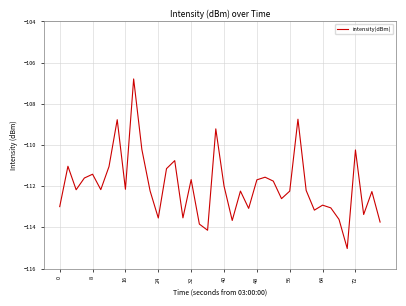

What is the minimum value shown in the chart?

-115.0